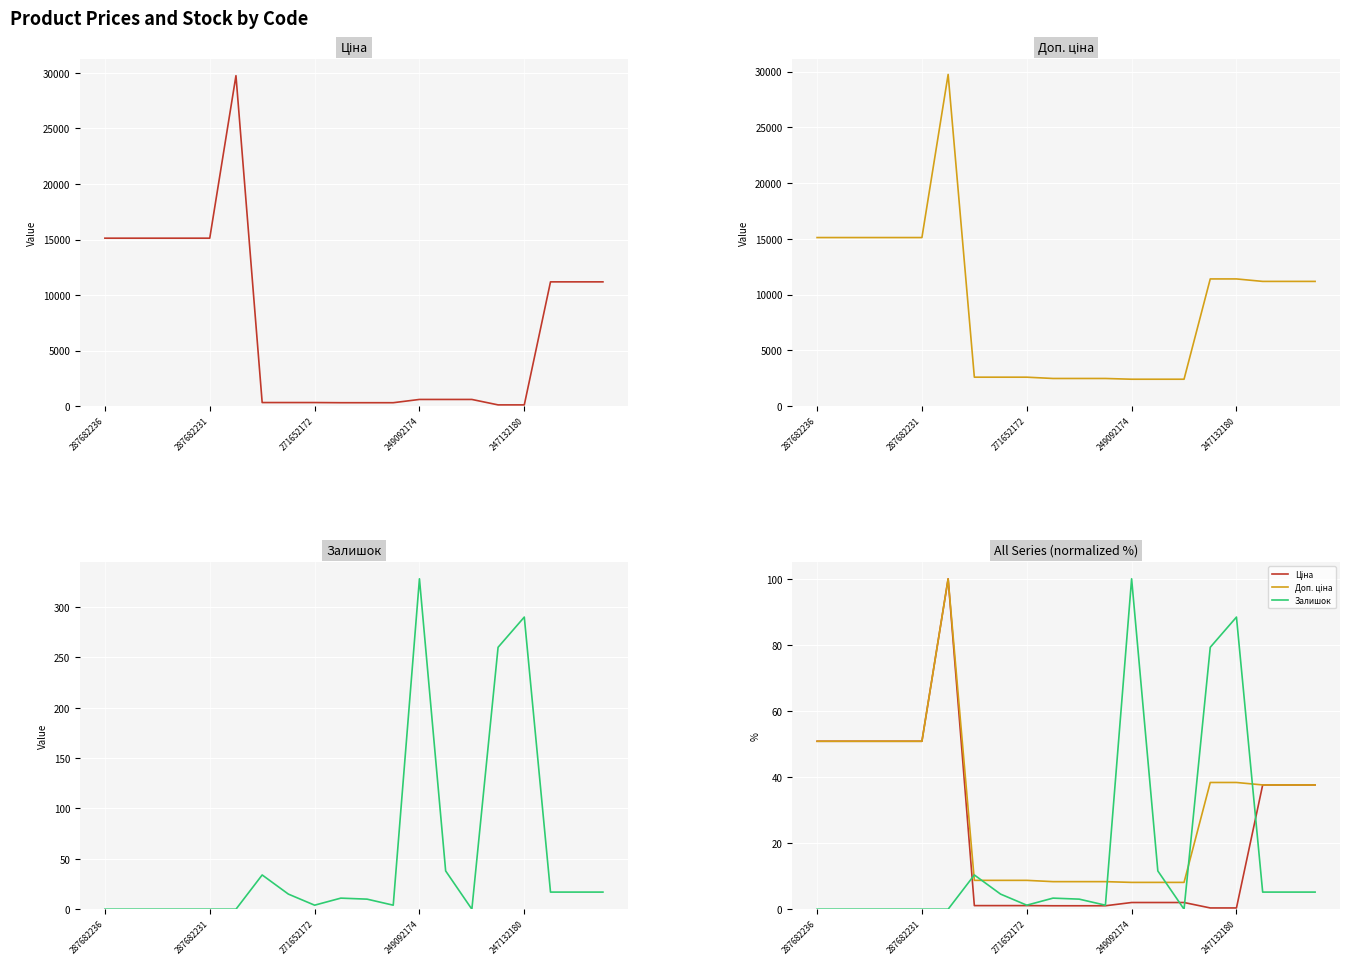

At 247132180, list the series in order from smallest to largest.

Ціна, Доп. ціна, Залишок